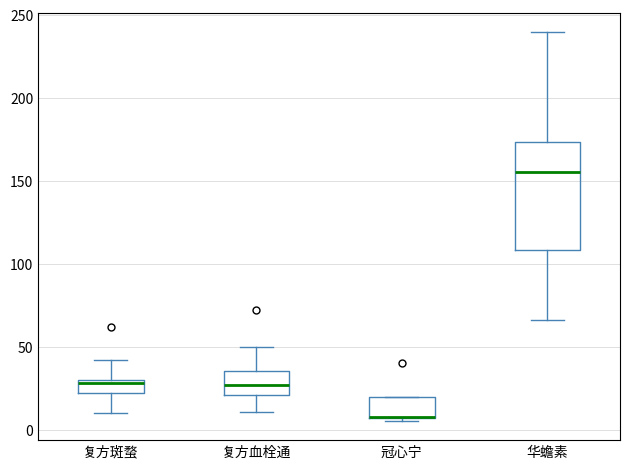

Reading left to right, transcribe this box plot: for each box, give where its median line is, the range the box spans, and where its two whiskers end, as read against the y-axis. The values are not printed on the chart, so give them approximately, as read against the axis.

复方斑蝥: median 30 (just below the box's upper edge), box 20 to 30, whiskers 10 to 40
复方血栓通: median 25, box 20 to 35, whiskers 10 to 50
冠心宁: median 10 (drawn on the box's lower edge), box 5 to 20, whiskers 5 (just below the box's lower edge) to 20
华蟾素: median 155, box 110 to 175, whiskers 65 to 240